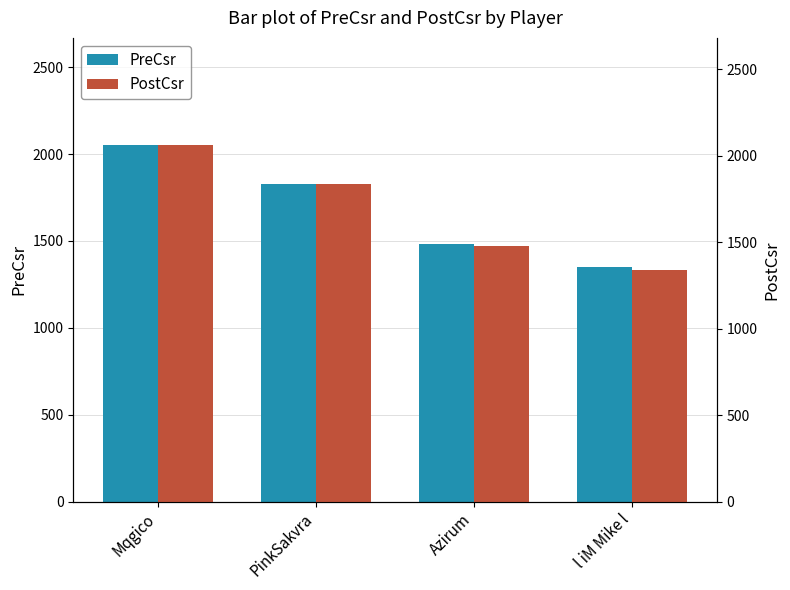

The PostCsr series shows 999 at PinkSakvra. True or false?

False